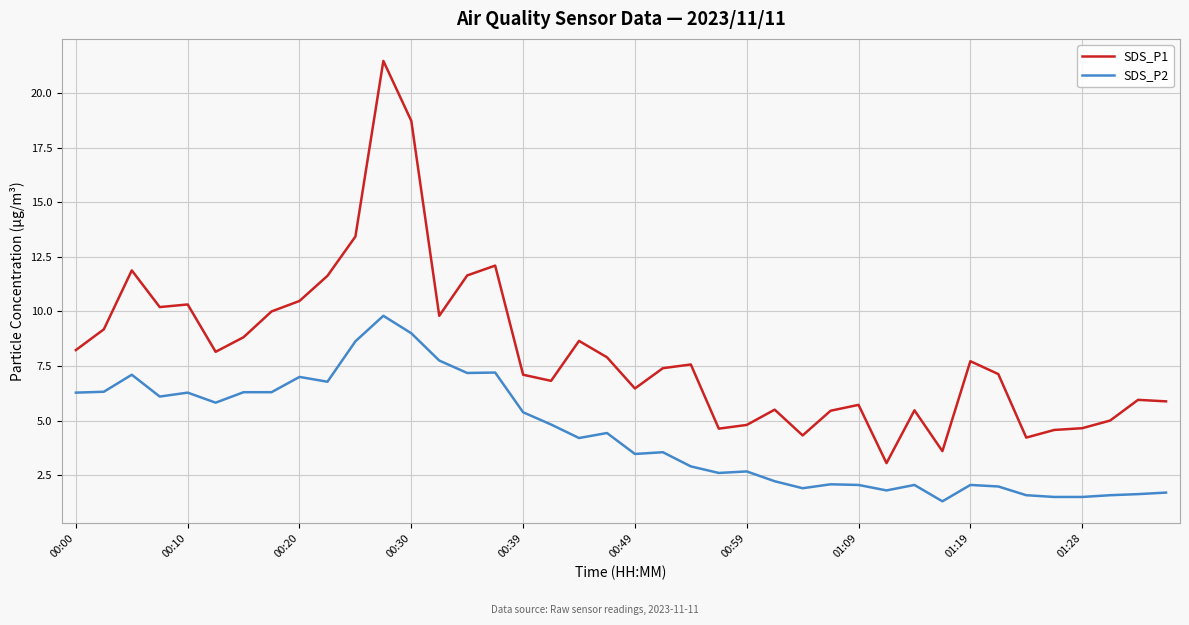

Rank the series by their average value, from lowest to highest.

SDS_P2, SDS_P1